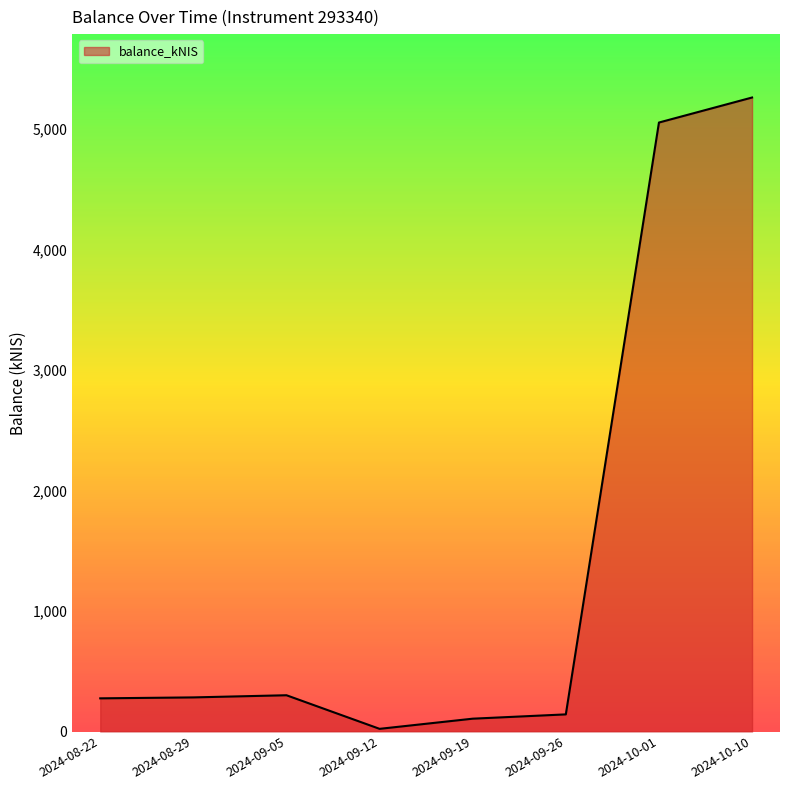

True or false: the data shows 5262.5 at 2024-10-10.

True